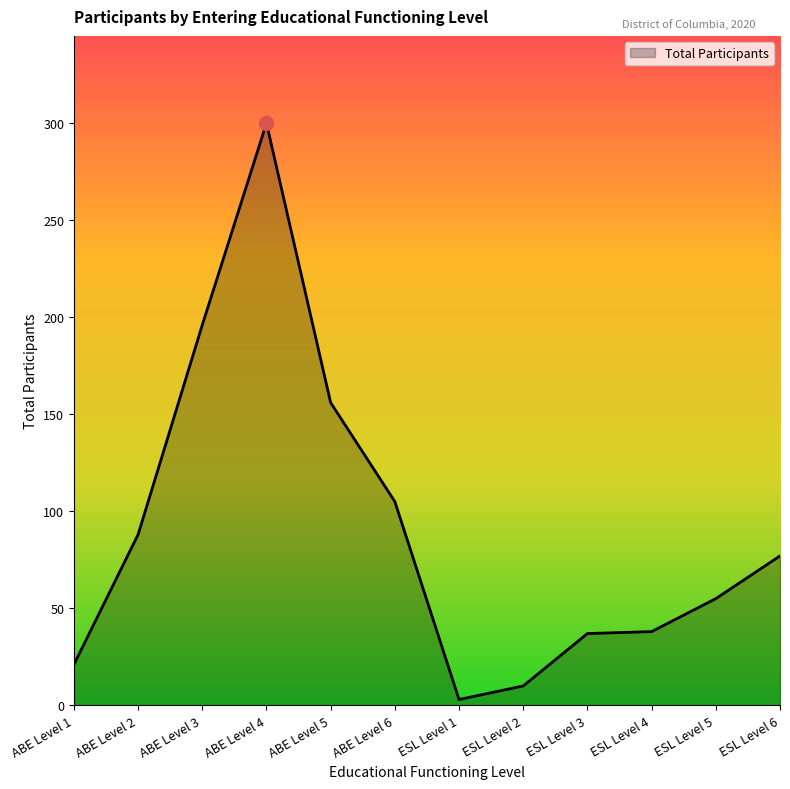

Between ABE Level 2 and ABE Level 4, which is larger?

ABE Level 4